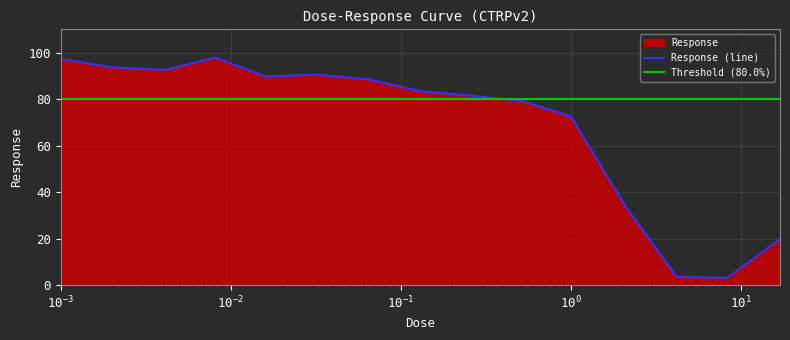

What is the maximum value shown in the chart?

97.9